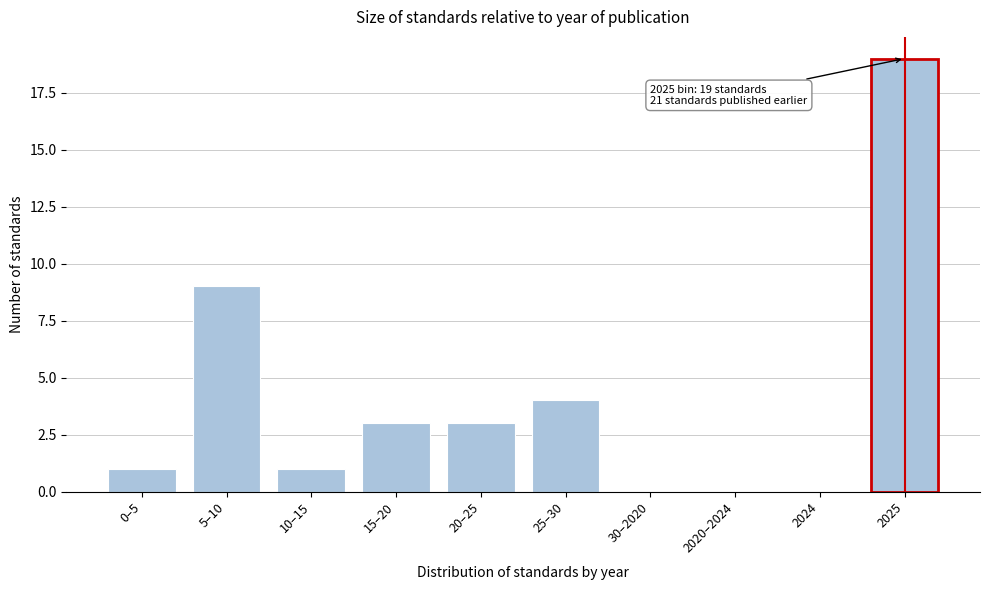

Reading right to left, transcribe all the data shown in this chart.

2025=19	2024=0	2020–2024=0	30–2020=0	25–30=4	20–25=3	15–20=3	10–15=1	5–10=9	0–5=1